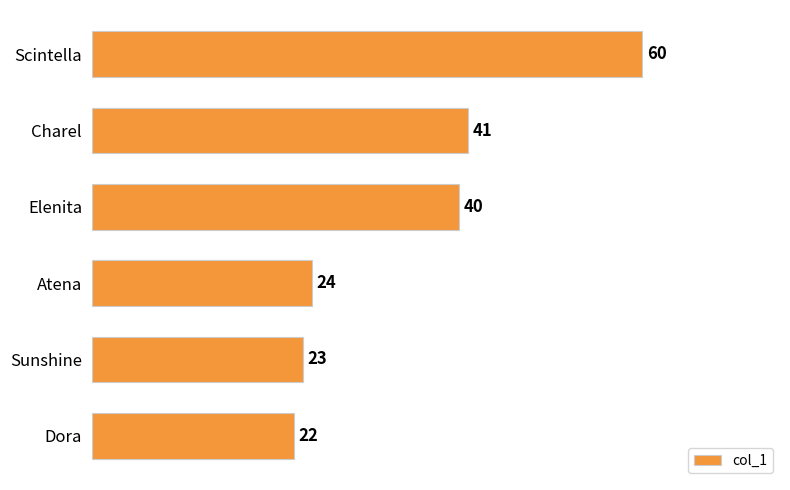

What is the difference between the second highest and minimum values?

19